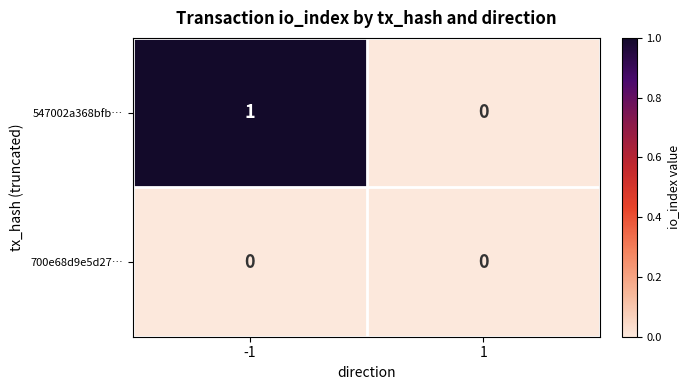

Rank the series by their maximum value, from highest to lowest.

547002a368bfb…, 700e68d9e5d27…